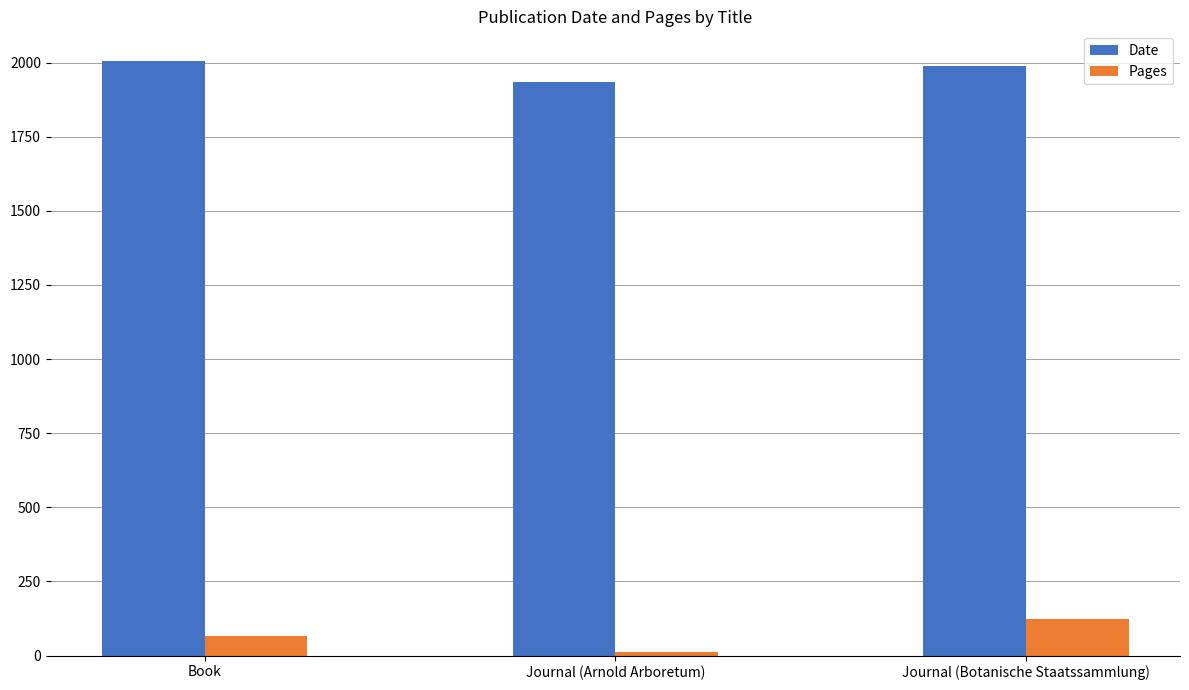

How many distinct data groups are displayed?

2